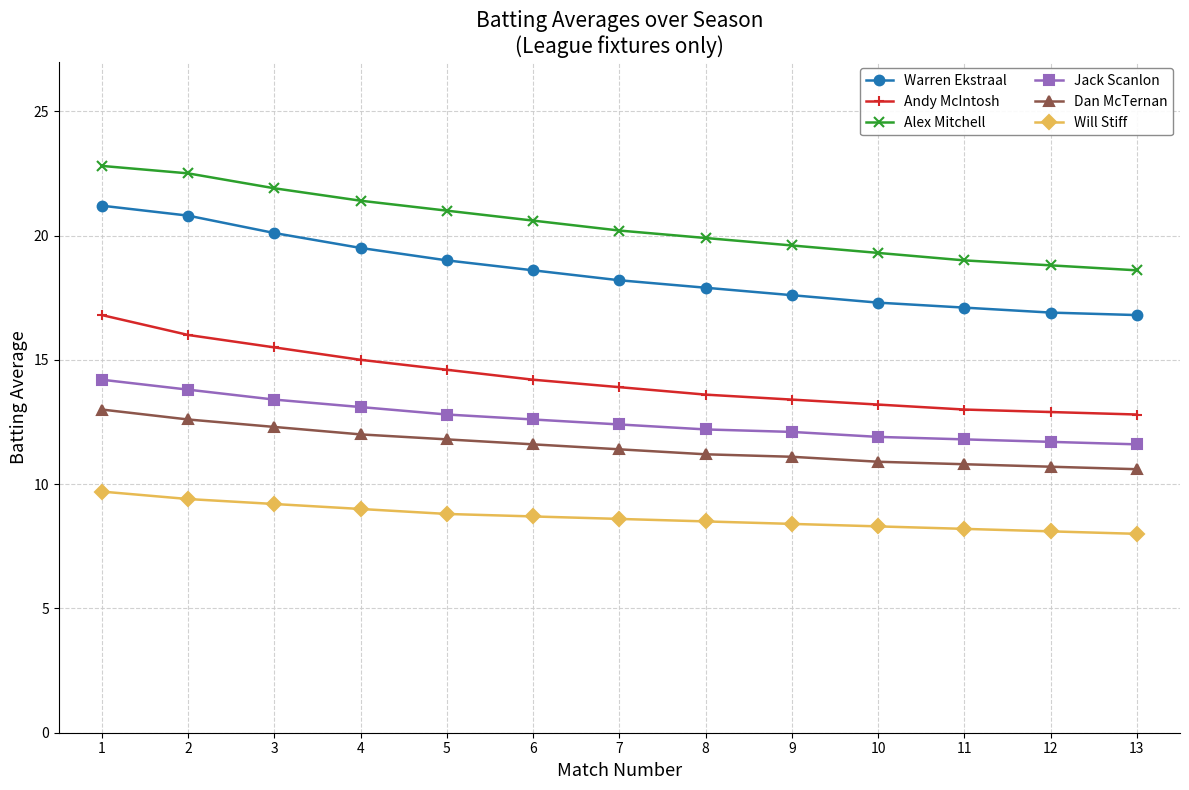

At 4, list the series in order from smallest to largest.

Will Stiff, Dan McTernan, Jack Scanlon, Andy McIntosh, Warren Ekstraal, Alex Mitchell